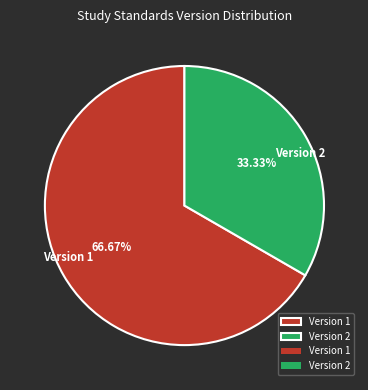

How many segments does this pie chart have?

2